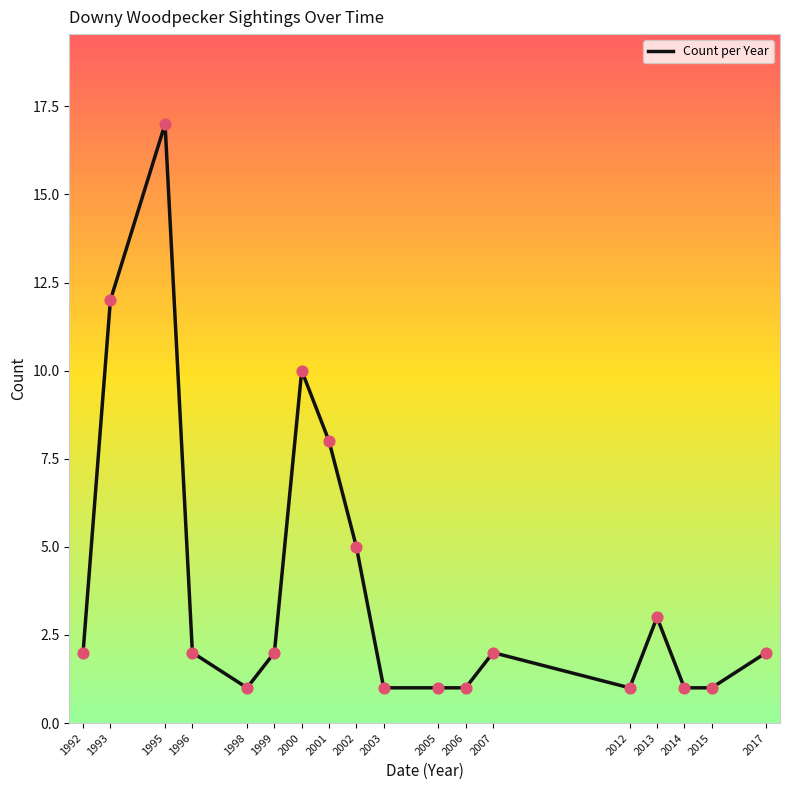

What is the change in value from 1998 to 2001?

+7